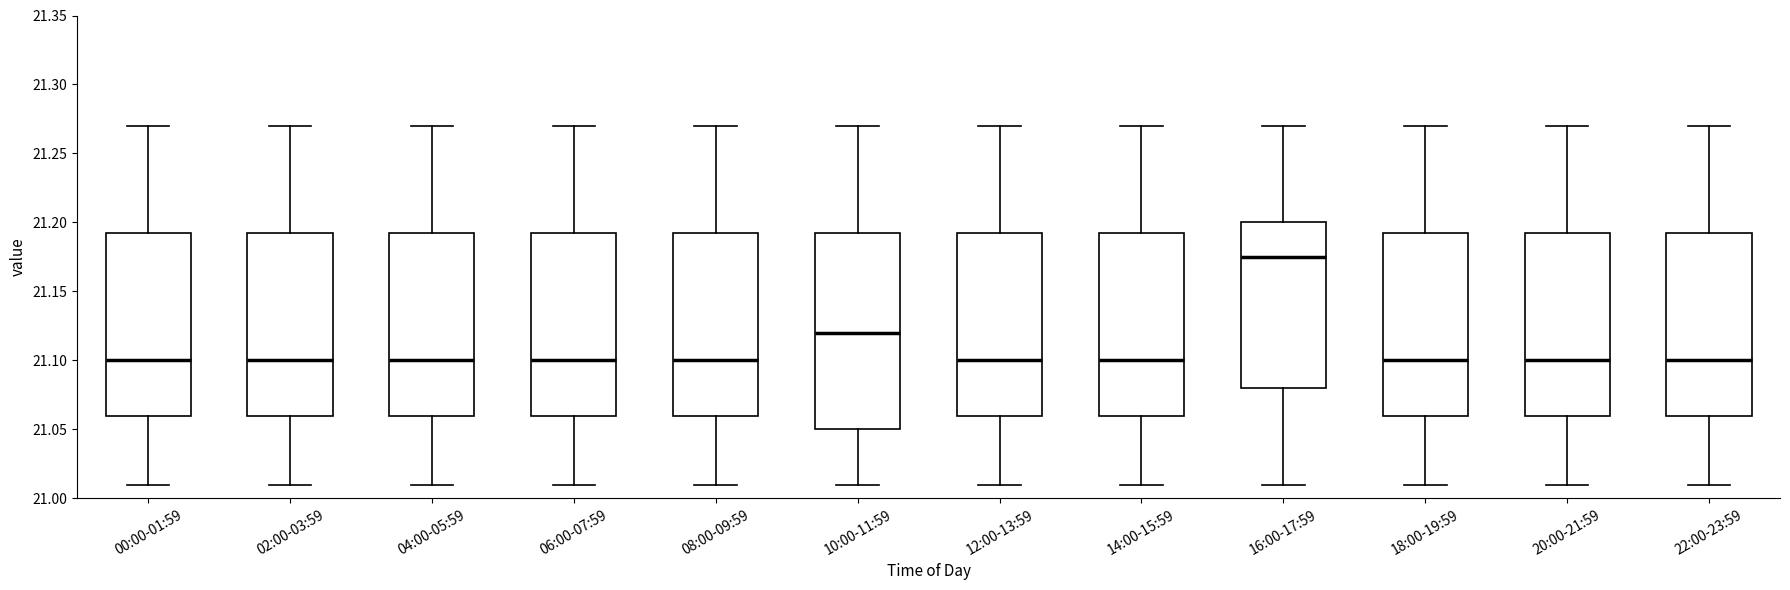

Reading left to right, transcribe this box plot: for each box, give where its median line is, the range the box spans, and where its two whiskers end, as read against the y-axis. The values are not printed on the chart, so give them approximately, as read against the axis.

00:00-01:59: median 21.100, box 21.060 to 21.195, whiskers 21.010 to 21.270
02:00-03:59: median 21.100, box 21.060 to 21.195, whiskers 21.010 to 21.270
04:00-05:59: median 21.100, box 21.060 to 21.195, whiskers 21.010 to 21.270
06:00-07:59: median 21.100, box 21.060 to 21.195, whiskers 21.010 to 21.270
08:00-09:59: median 21.100, box 21.060 to 21.195, whiskers 21.010 to 21.270
10:00-11:59: median 21.120, box 21.050 to 21.195, whiskers 21.010 to 21.270
12:00-13:59: median 21.100, box 21.060 to 21.195, whiskers 21.010 to 21.270
14:00-15:59: median 21.100, box 21.060 to 21.195, whiskers 21.010 to 21.270
16:00-17:59: median 21.175, box 21.080 to 21.200, whiskers 21.010 to 21.270
18:00-19:59: median 21.100, box 21.060 to 21.195, whiskers 21.010 to 21.270
20:00-21:59: median 21.100, box 21.060 to 21.195, whiskers 21.010 to 21.270
22:00-23:59: median 21.100, box 21.060 to 21.195, whiskers 21.010 to 21.270